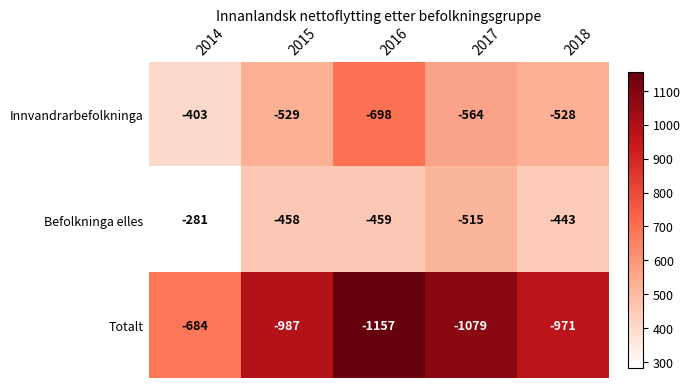

What is the highest value of the Befolkninga elles series?

-281